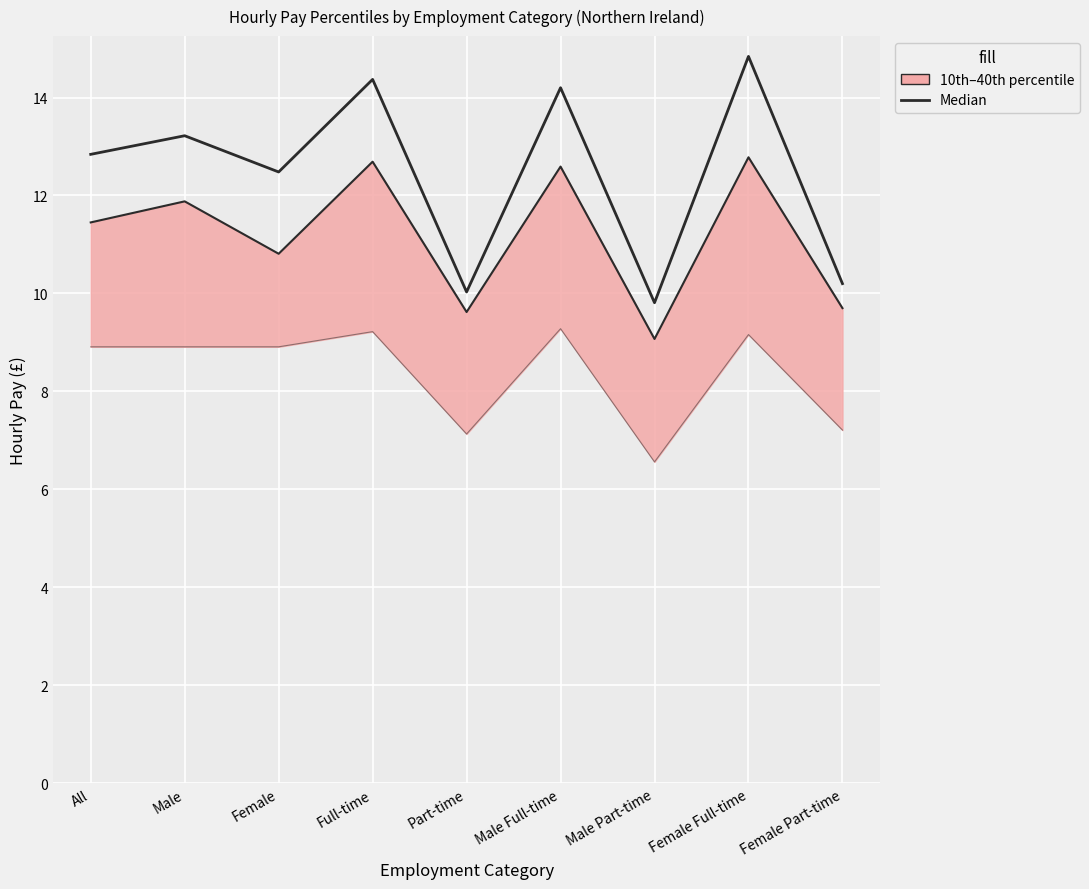

What is the value of the 4th point from the left?

14.4